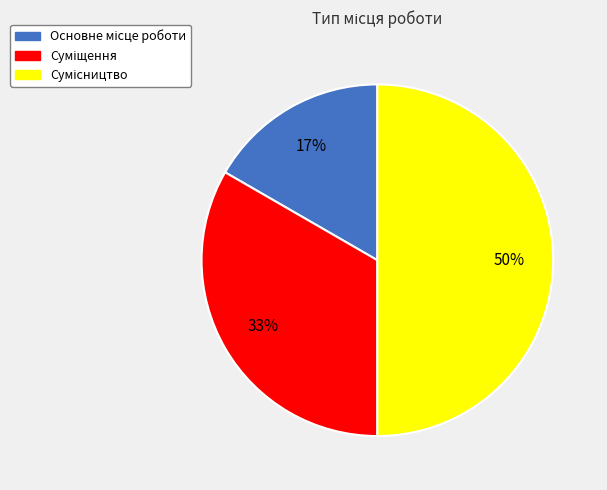

To the nearest percent, what is the average slice percentage?

33%